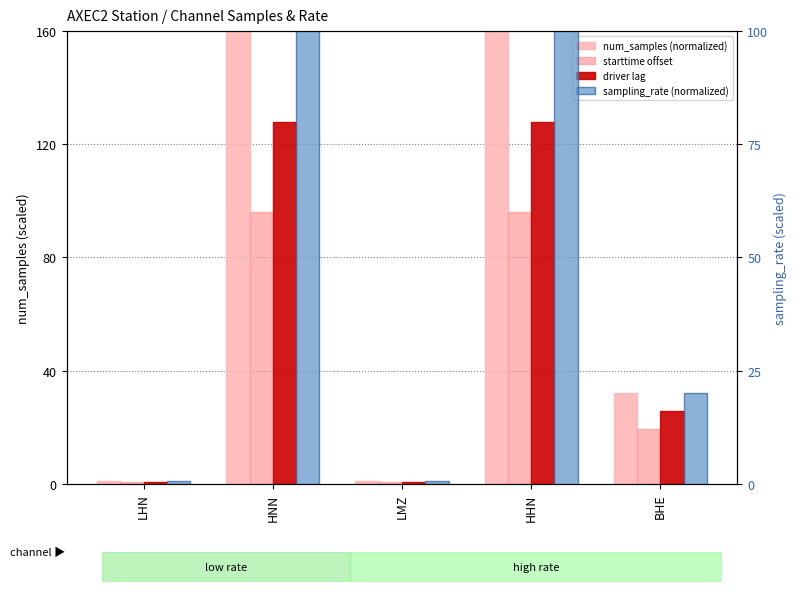

What is the difference between the highest and lowest values at LHN?

0.3